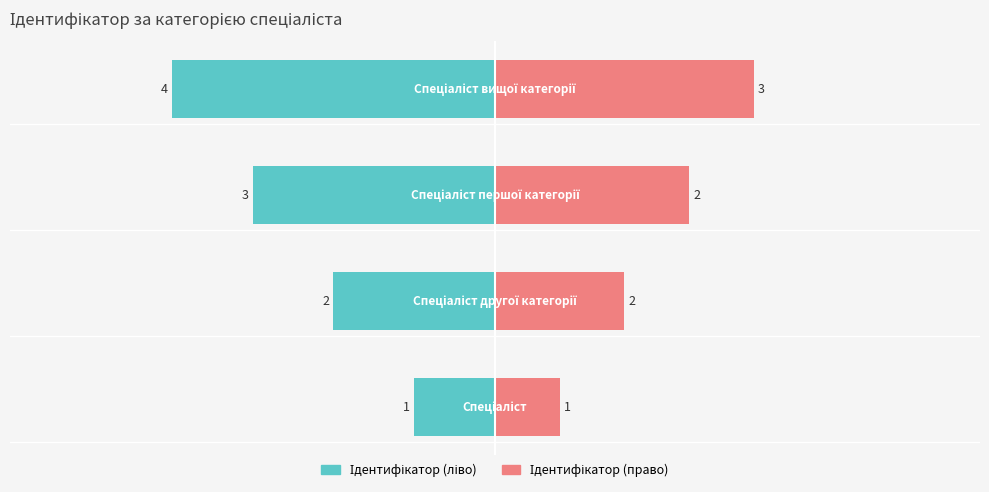

What is the ratio of the value at Спеціаліст to the value at Спеціаліст вищої категорії?

0.2